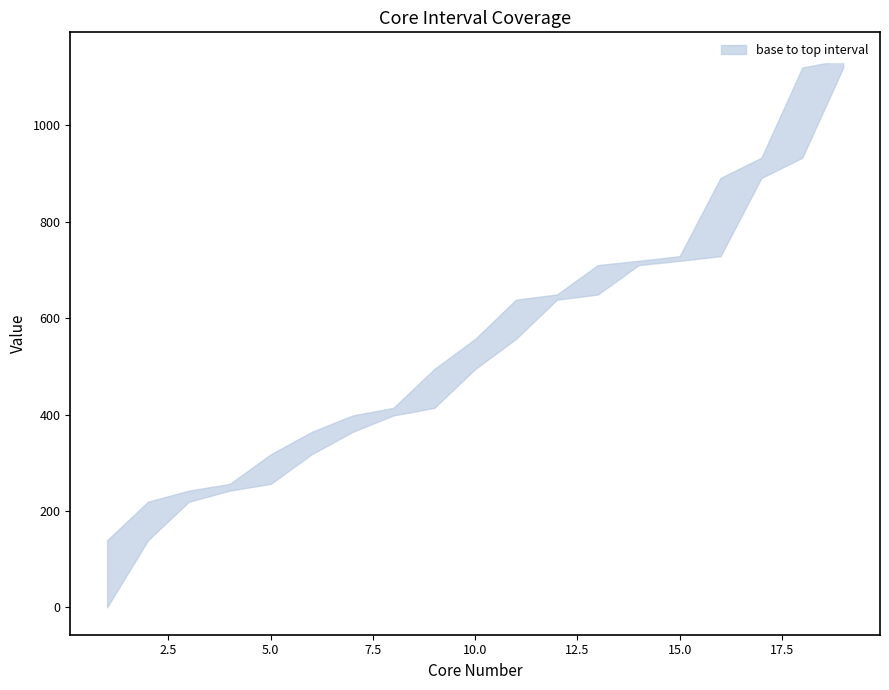

Read the top value at 13.

710.3